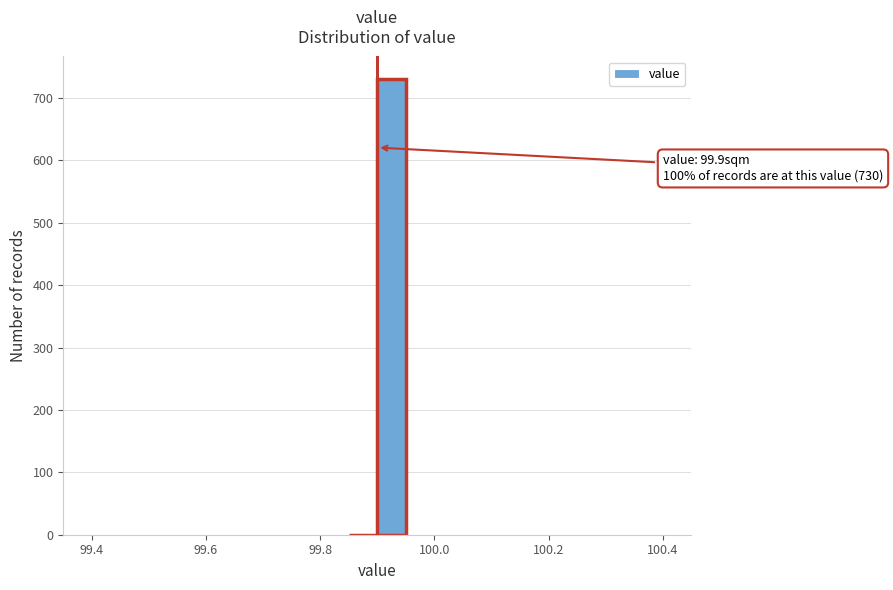

Around what value on the x-axis is the tallest bar? Give the approximate position of its centre, as read against the axis.

99.92